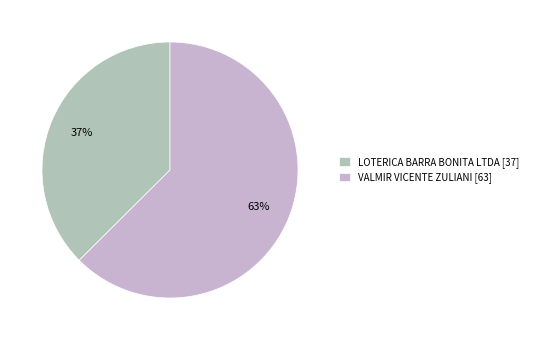

Which category accounts for the majority?

VALMIR VICENTE ZULIANI